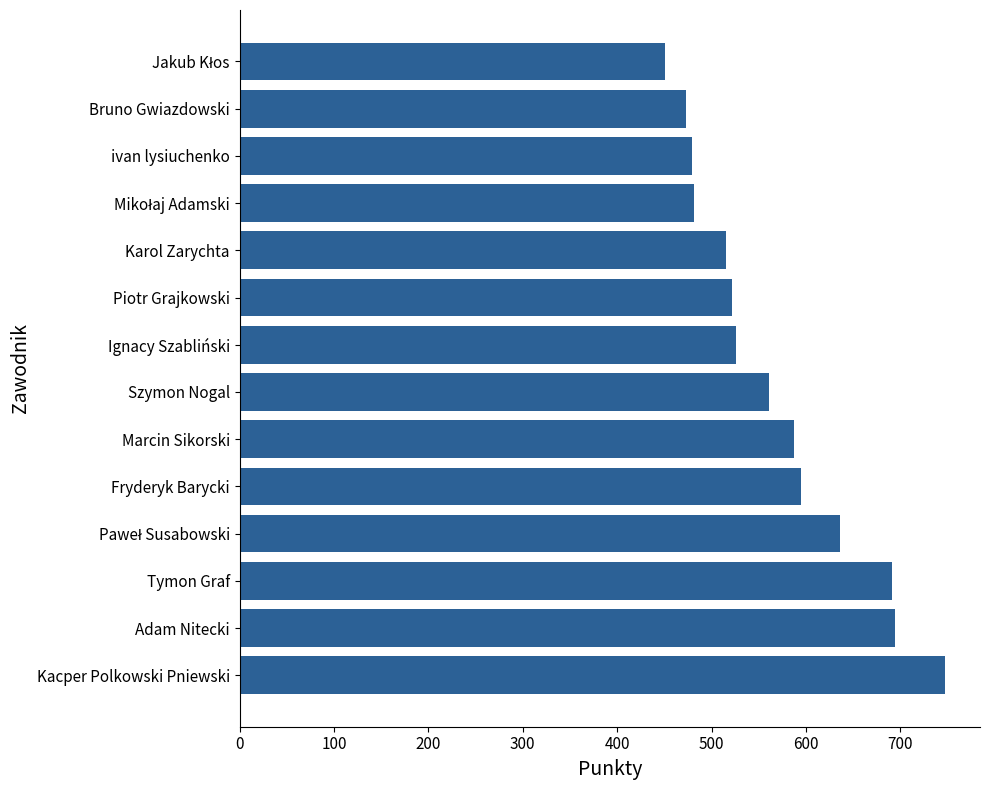

Is it true that the value at Marcin Sikorski is 587?

True